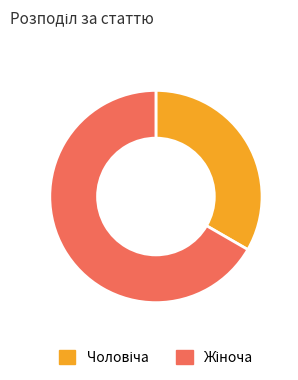

Does any single category account for the majority?

Yes